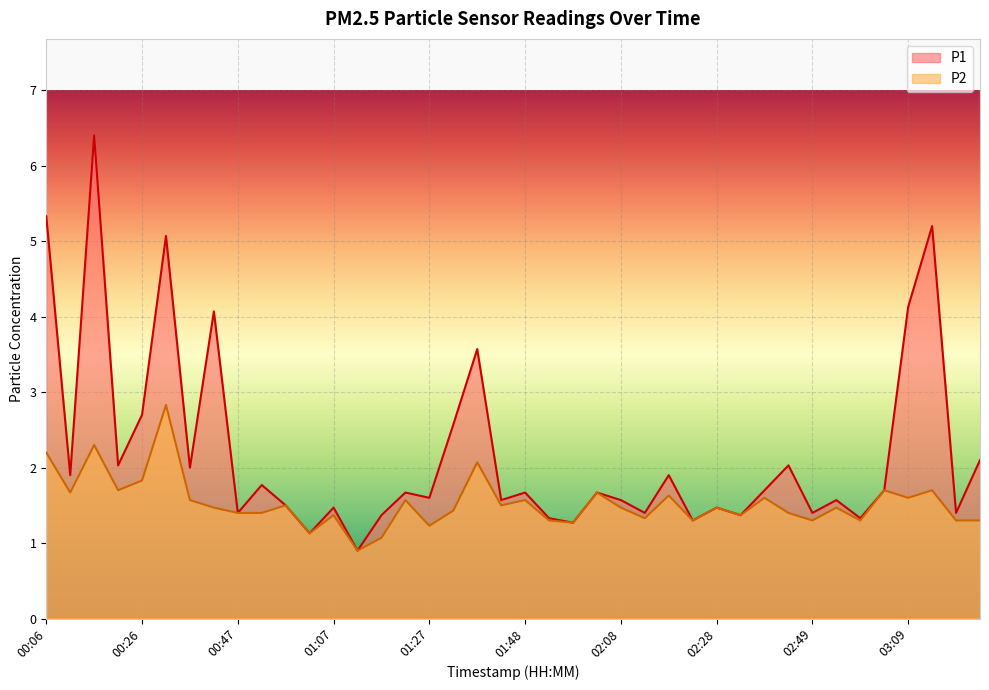

Which series has the largest total across all categories?

P1